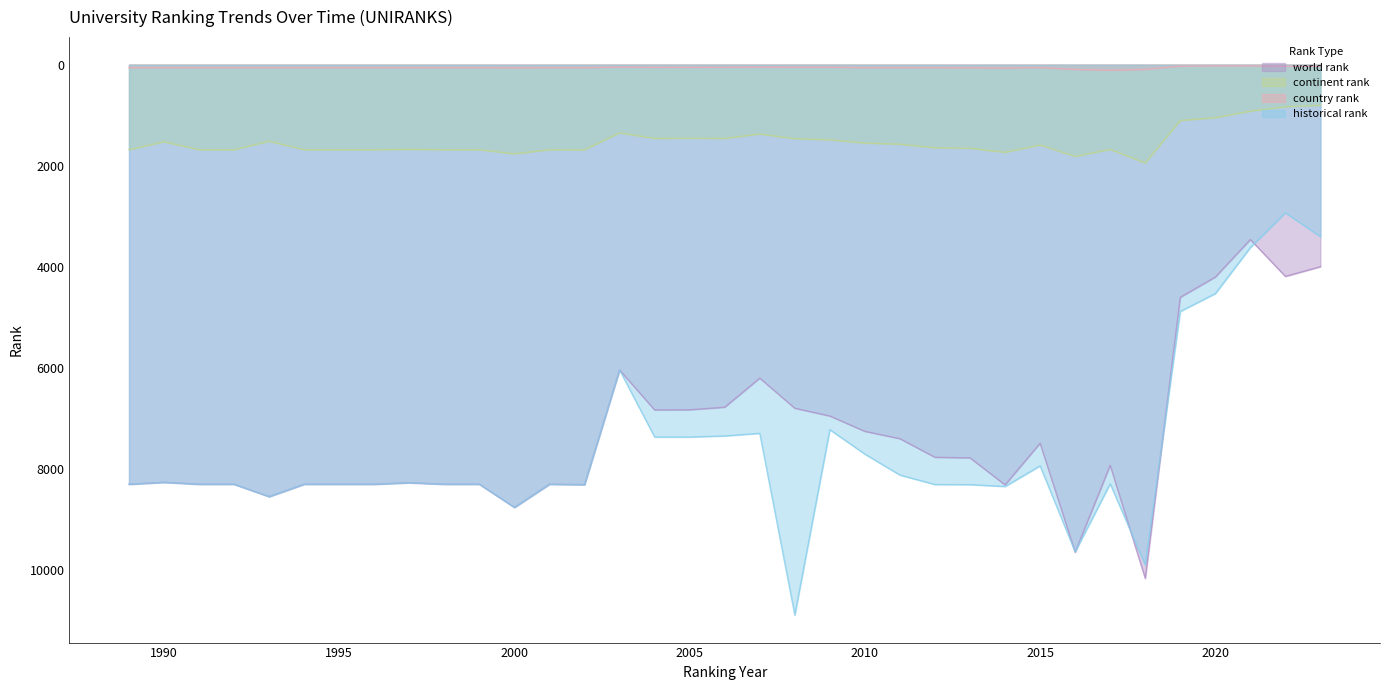

What are all the series names shown in the legend?

world rank, continent rank, country rank, historical rank